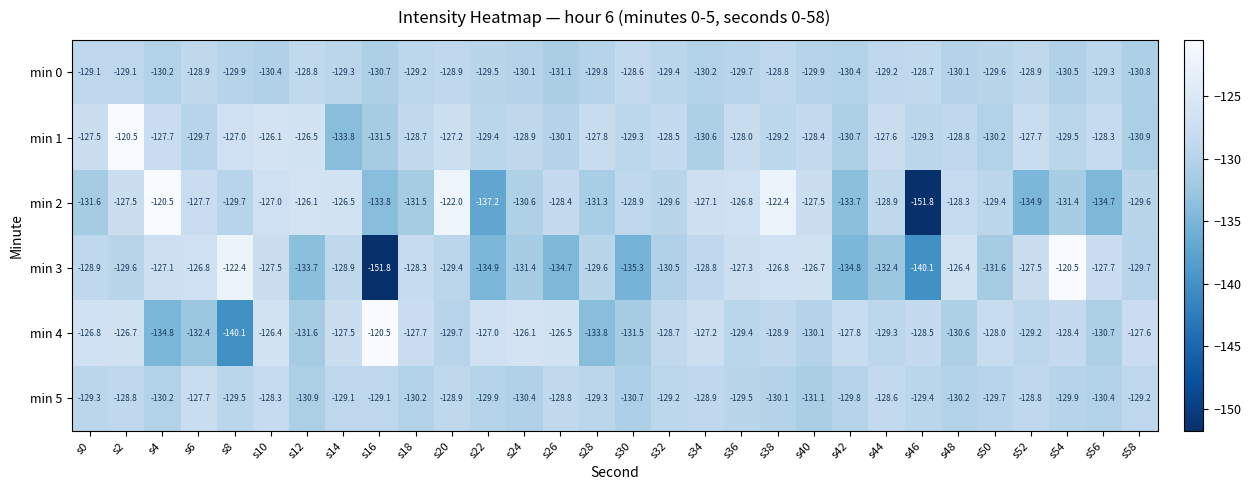

How many categories are shown in the chart?

30